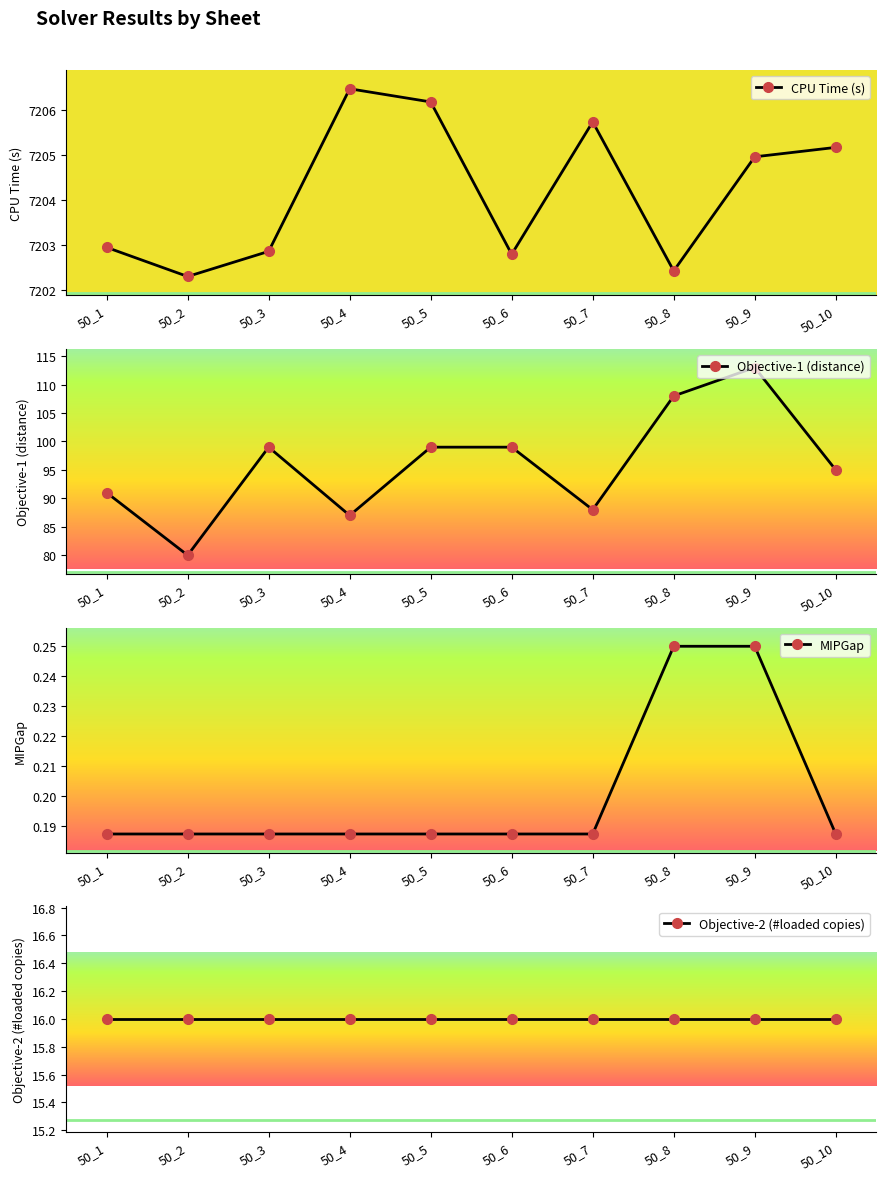

What is the average value of the Objective-1 (distance) series?

96